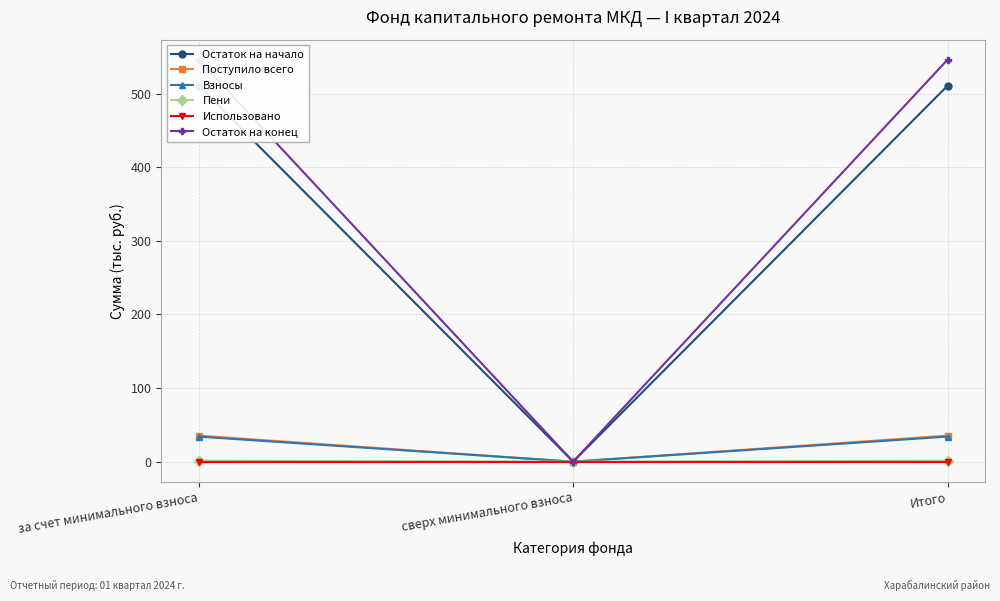

How many distinct data groups are displayed?

6